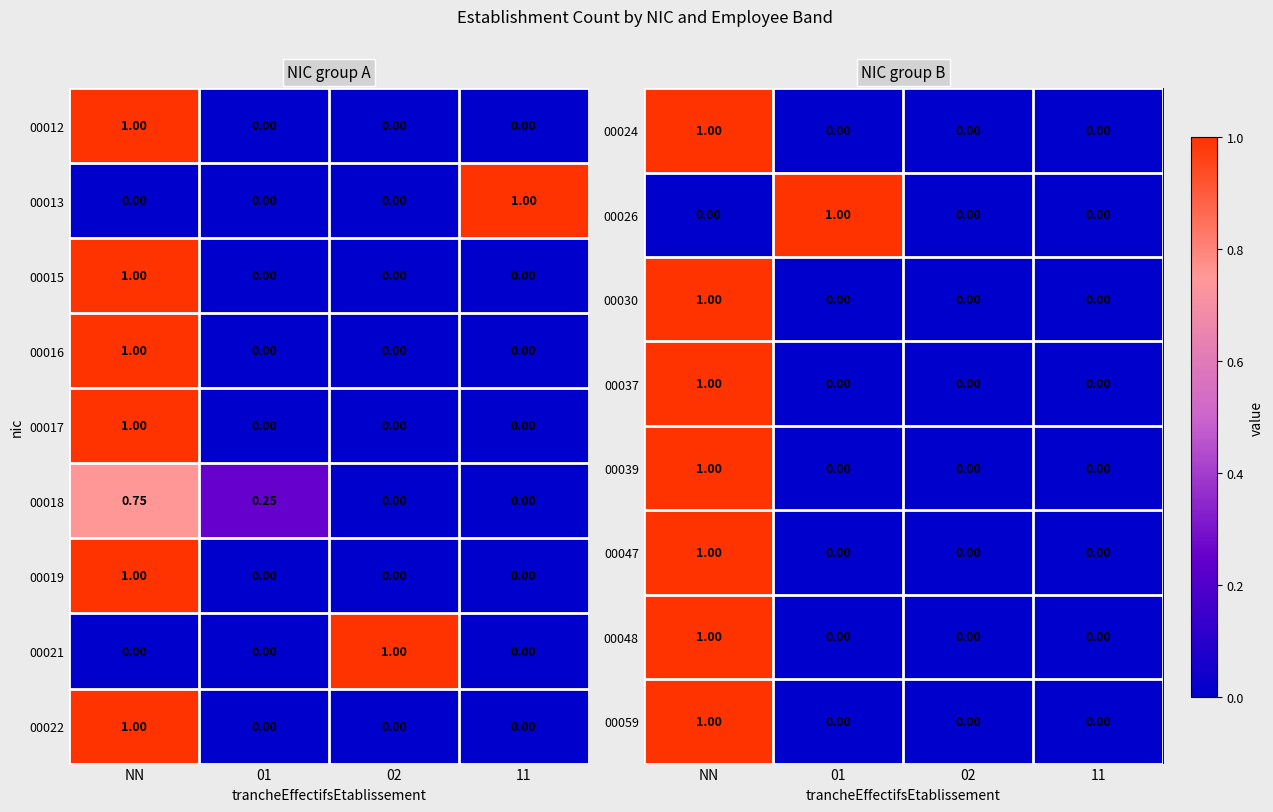

Count the number of categories in the chart.

4